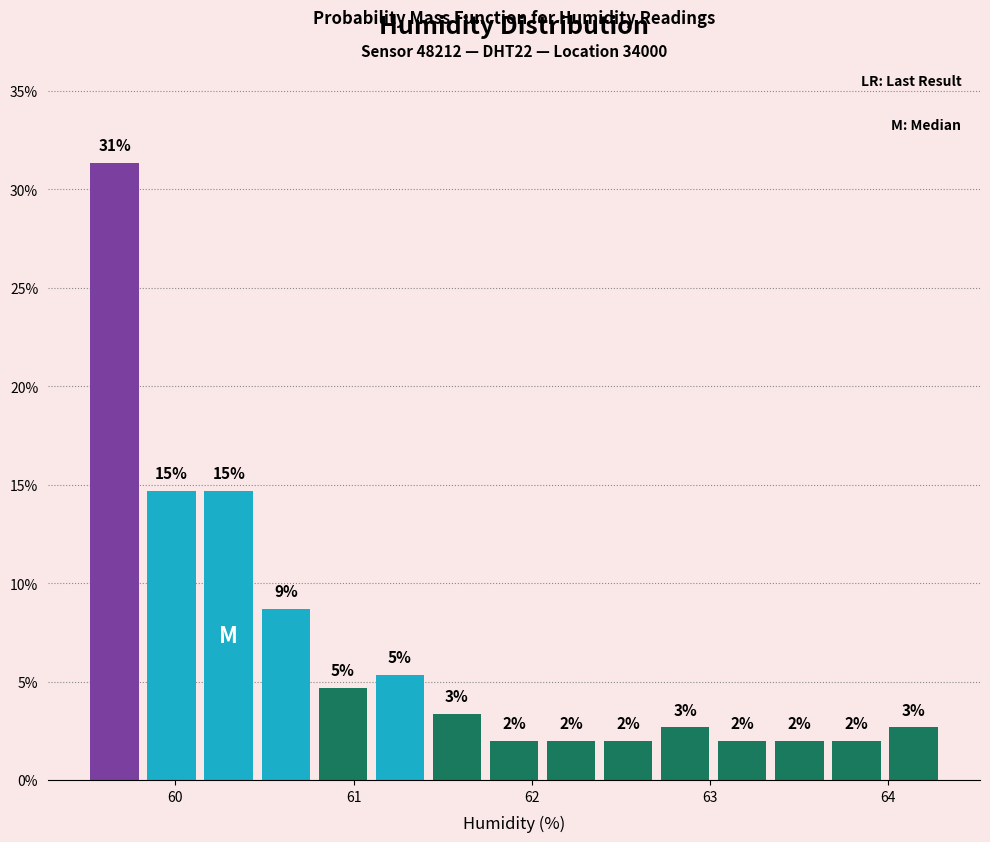

Around what value on the x-axis is the tallest bar? Give the approximate position of its centre, as read against the axis.

59.7